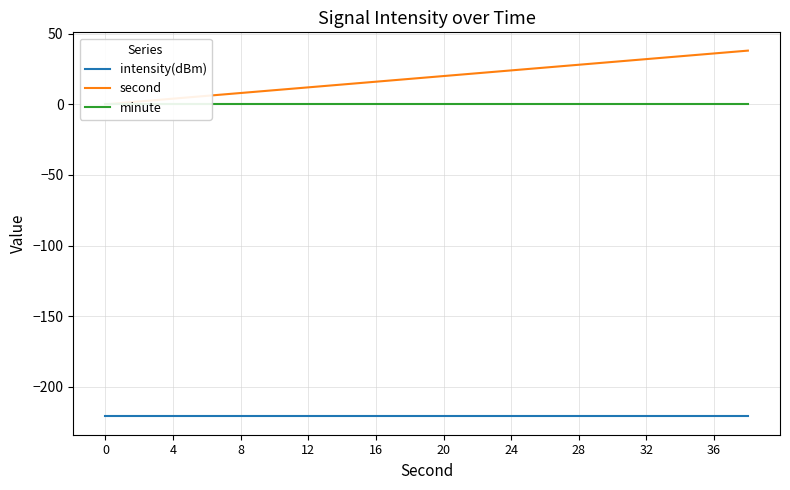

Which series has the largest total across all categories?

second